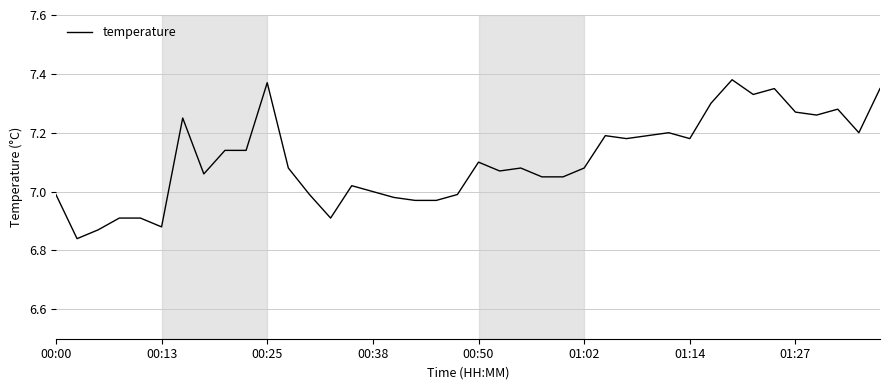

What is the difference between the maximum and minimum values?

0.5